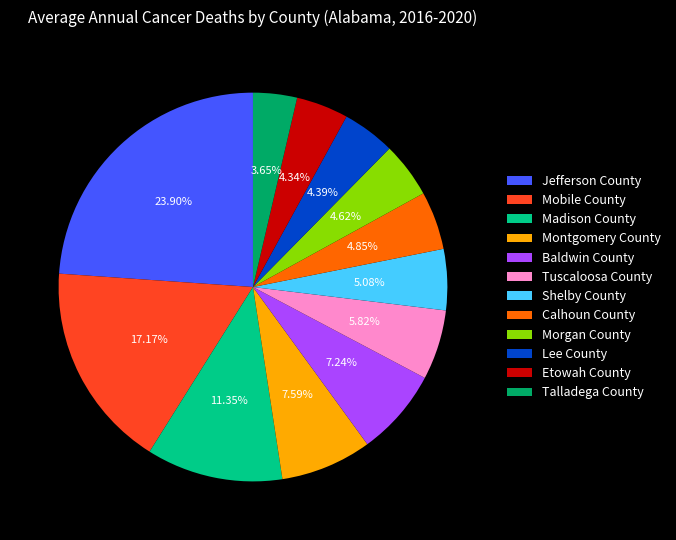

True or false: Jefferson County accounts for 36% of the total.

False